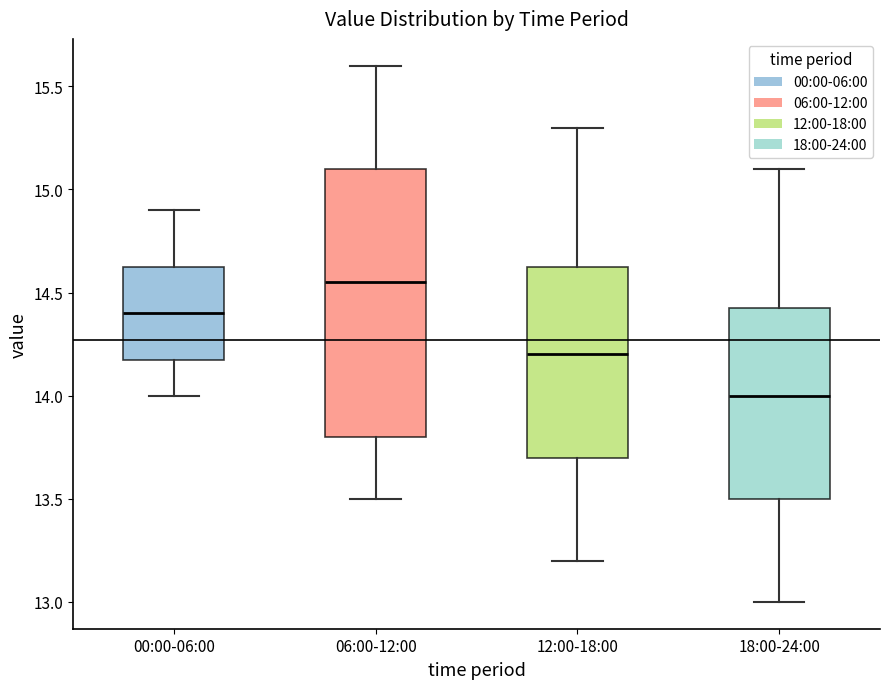

Which box is the tallest, from its lower edge to its upper edge?

06:00-12:00